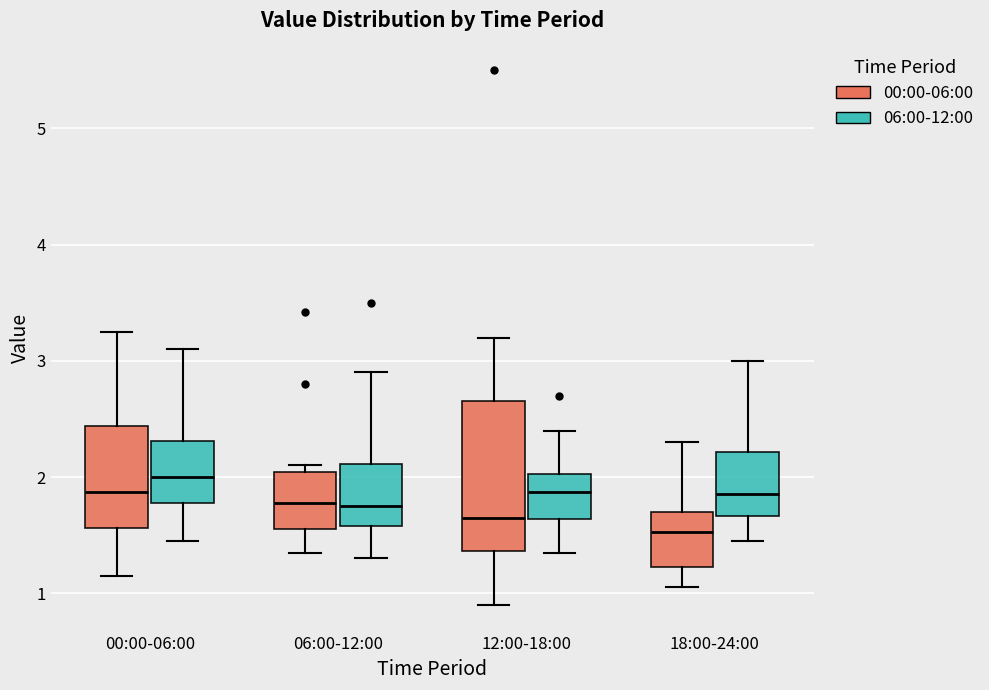

Reading left to right, transcribe this box plot: for each box, give where its median line is, the range the box spans, and where its two whiskers end, as read against the y-axis. The values are not printed on the chart, so give them approximately, as read against the axis.

00:00-06:00 (00:00-06:00): median 1.9, box 1.6 to 2.4, whiskers 1.2 to 3.3
00:00-06:00 (06:00-12:00): median 2.0, box 1.8 to 2.3, whiskers 1.5 to 3.1
06:00-12:00 (00:00-06:00): median 1.8, box 1.6 to 2.0, whiskers 1.4 to 2.1
06:00-12:00 (06:00-12:00): median 1.8, box 1.6 to 2.1, whiskers 1.3 to 2.9
12:00-18:00 (00:00-06:00): median 1.7, box 1.4 to 2.7, whiskers 0.9 to 3.2
12:00-18:00 (06:00-12:00): median 1.9, box 1.6 to 2.0, whiskers 1.4 to 2.4
18:00-24:00 (00:00-06:00): median 1.5, box 1.2 to 1.7, whiskers 1.1 to 2.3
18:00-24:00 (06:00-12:00): median 1.9, box 1.7 to 2.2, whiskers 1.5 to 3.0